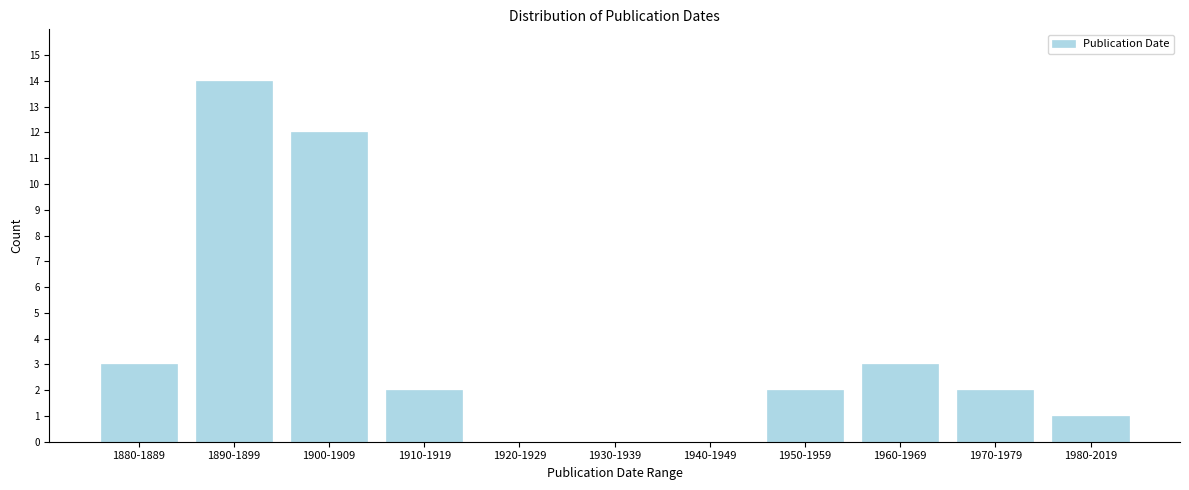

Reading left to right, transcribe all the data shown in this chart.

1880-1889=3	1890-1899=14	1900-1909=12	1910-1919=2	1920-1929=0	1930-1939=0	1940-1949=0	1950-1959=2	1960-1969=3	1970-1979=2	1980-2019=1